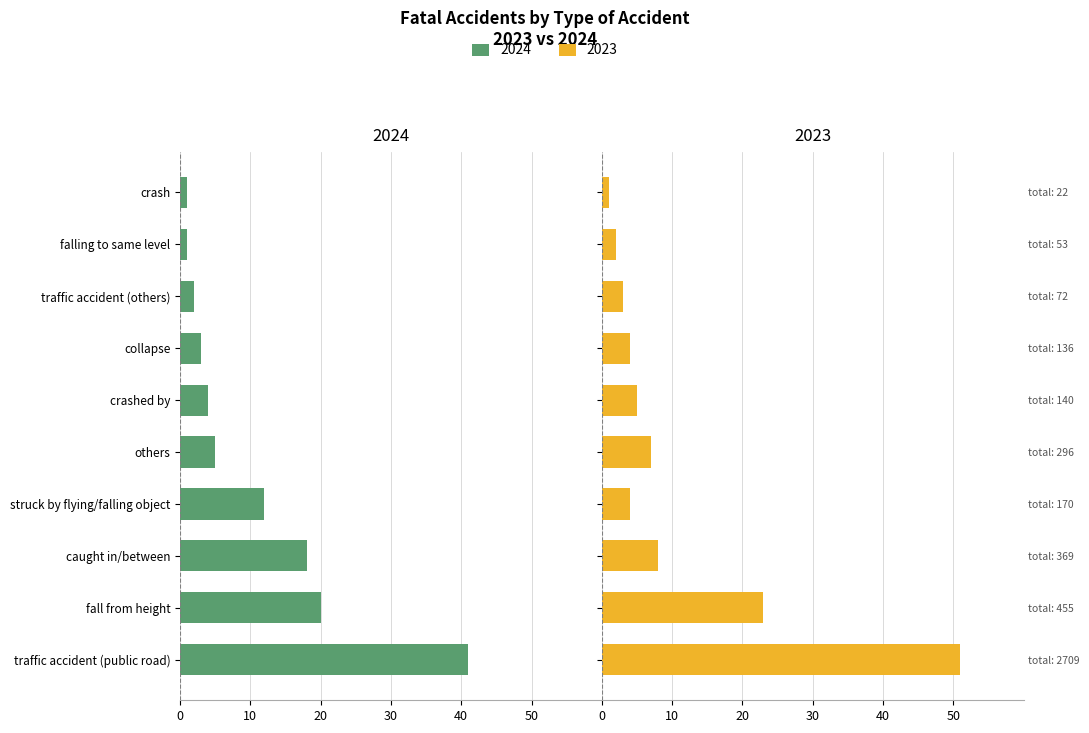

What is the lowest value of the 2023 series?

1